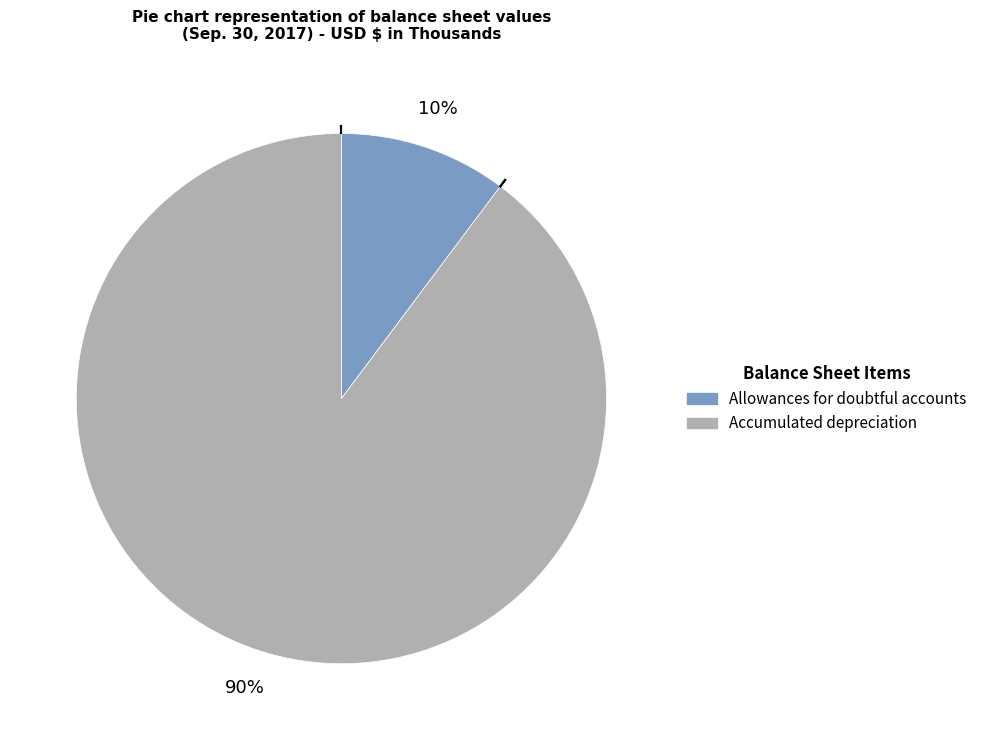

Does any single category account for the majority?

Yes